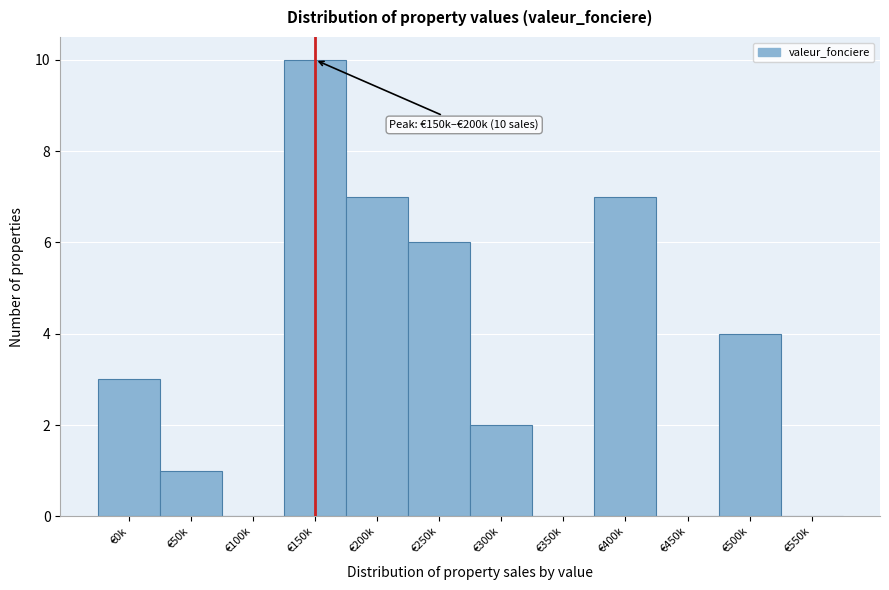

Reading right to left, transcribe all the data shown in this chart.

€550k=0	€500k=4	€450k=0	€400k=7	€350k=0	€300k=2	€250k=6	€200k=7	€150k=10	€100k=0	€50k=1	€0k=3